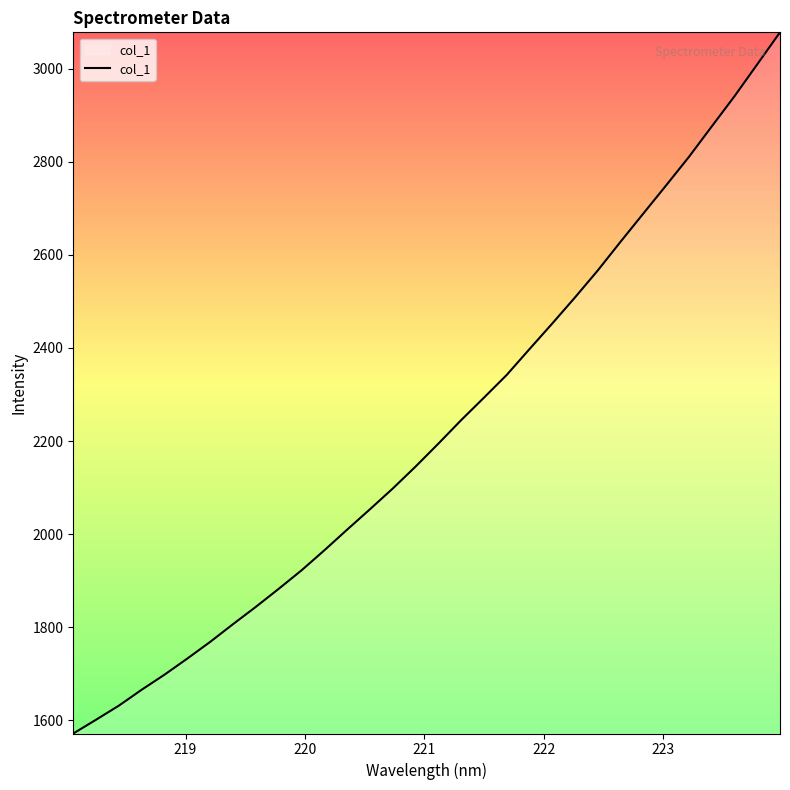

What is the sum of all values?

71172.8